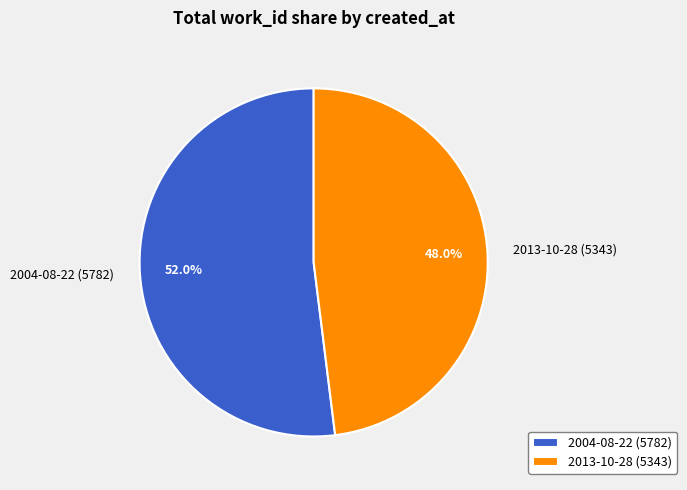

Rank the categories by value from lowest to highest.

2013-10-28, 2004-08-22